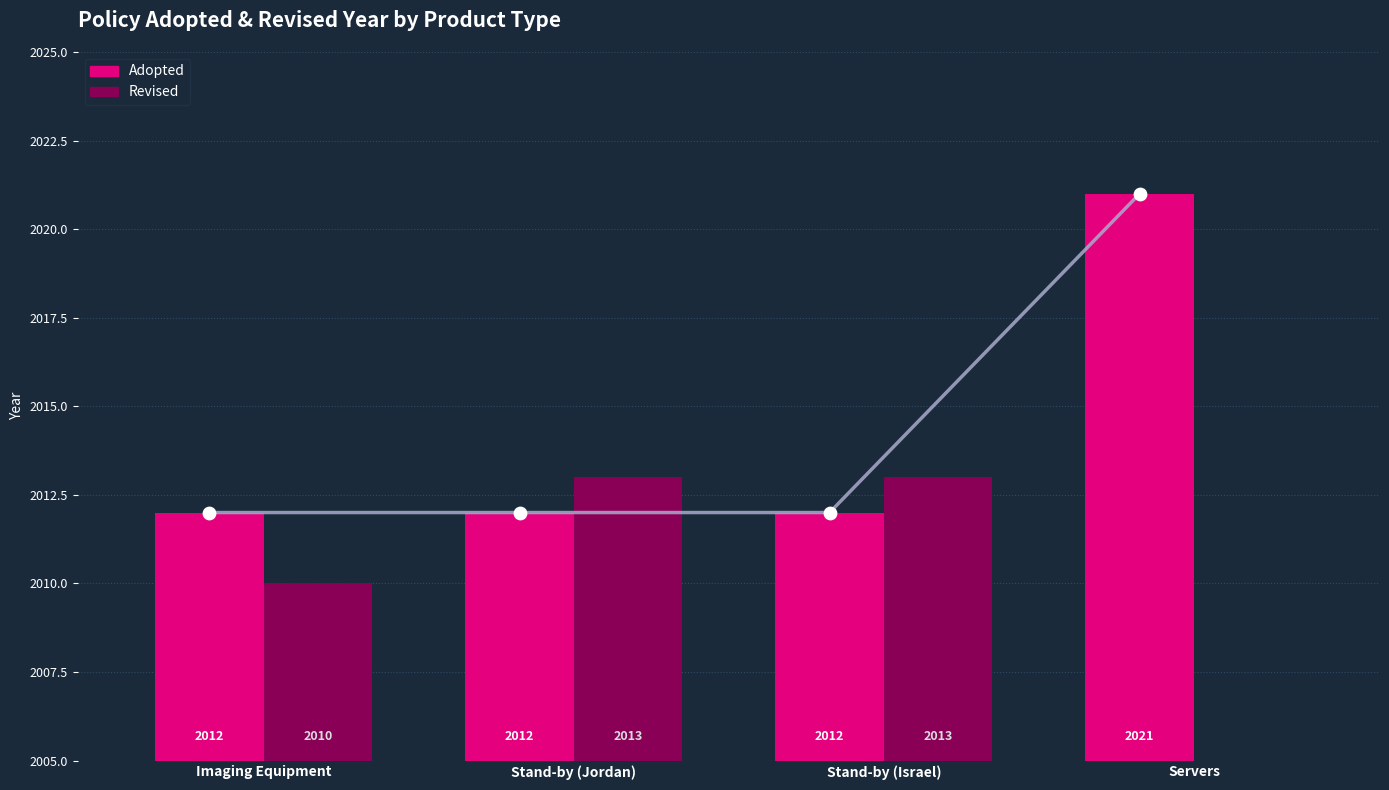

What is the change in value from Stand-by (Israel) to Servers?

+9